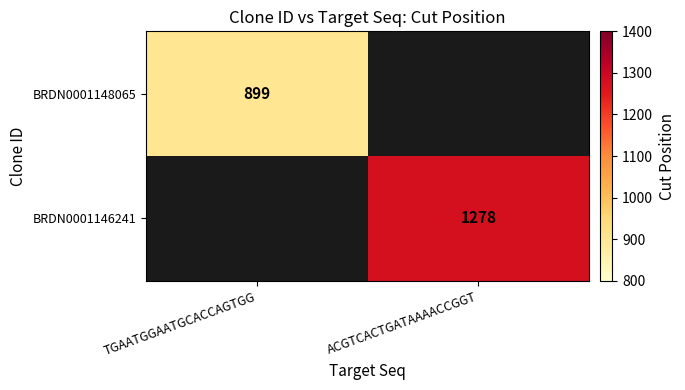

Is the value of BRDN0001146241 at ACGTCACTGATAAAACCGGT greater than the value of BRDN0001148065 at TGAATGGAATGCACCAGTGG?

Yes